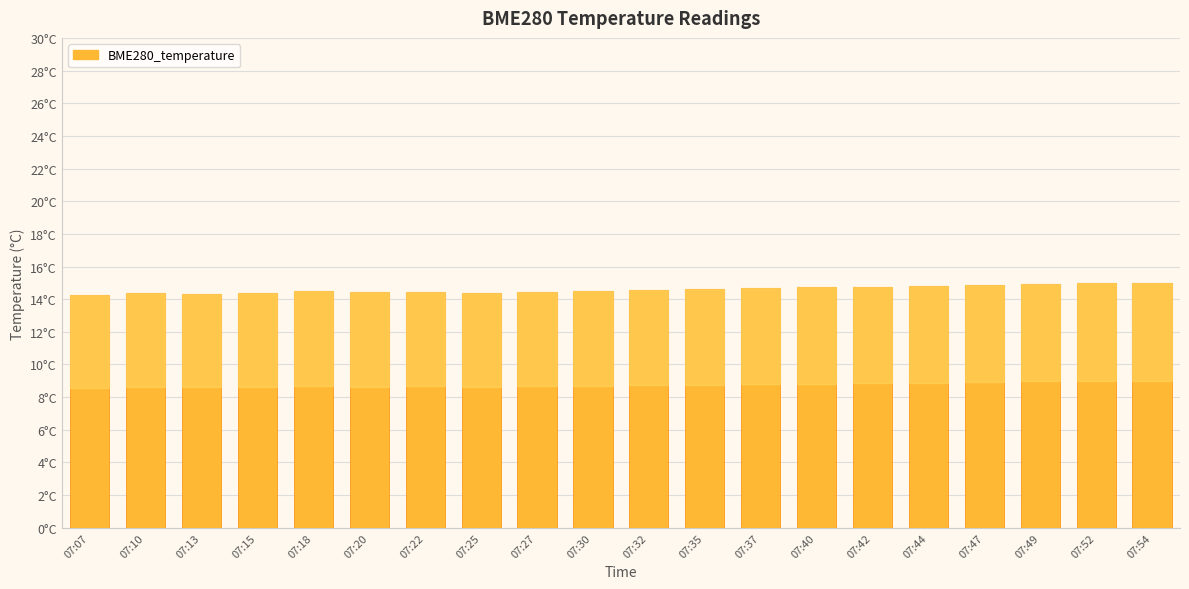

Reading right to left, what are all the values shown in this chart?

07:54=15.0	07:52=15.0	07:49=14.9	07:47=14.8	07:44=14.8	07:42=14.8	07:40=14.7	07:37=14.7	07:35=14.6	07:32=14.6	07:30=14.5	07:27=14.4	07:25=14.4	07:22=14.4	07:20=14.4	07:18=14.5	07:15=14.4	07:13=14.3	07:10=14.4	07:07=14.3